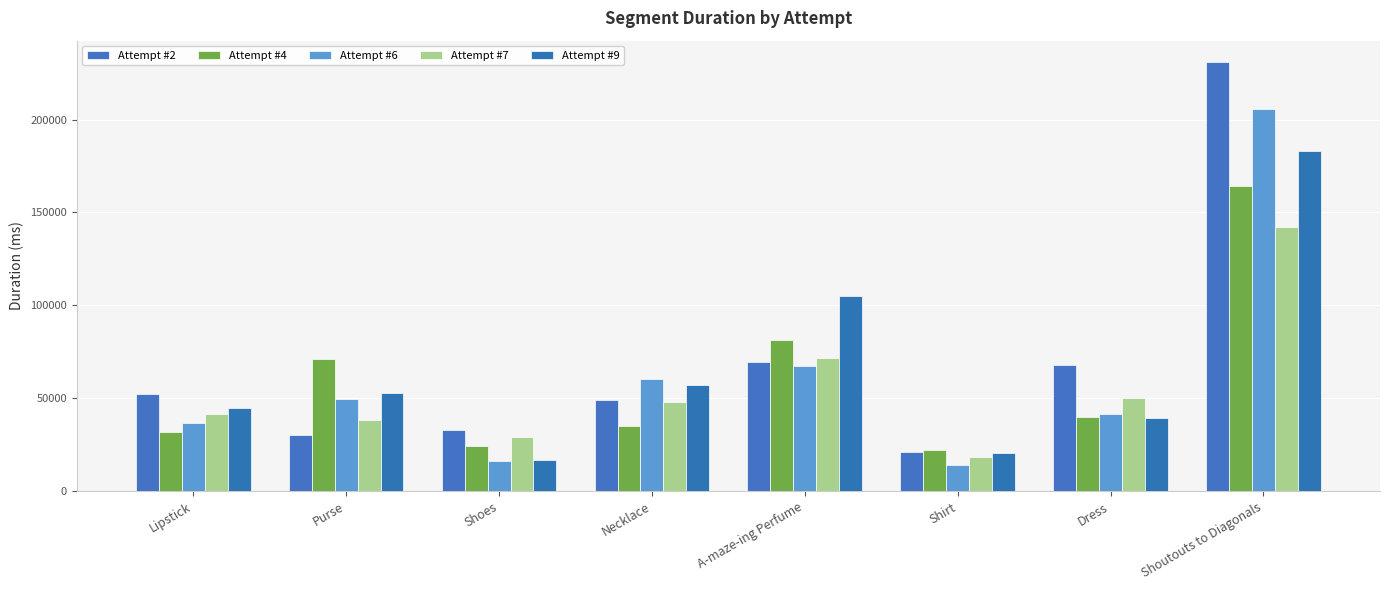

Which series has the widest spread of values?

Attempt #2